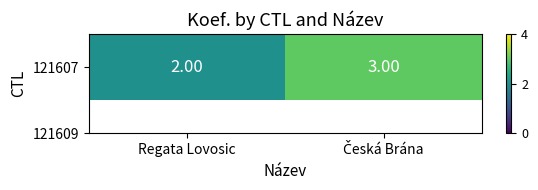

True or false: the data shows 3 at Česká Brána.

True